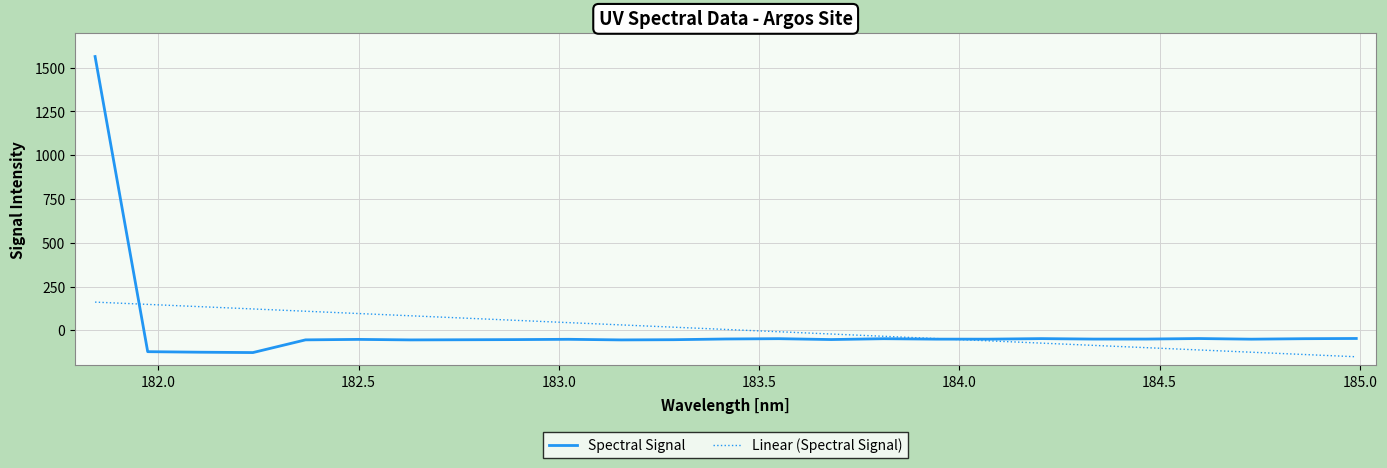

Does the chart have visible grid lines?

Yes